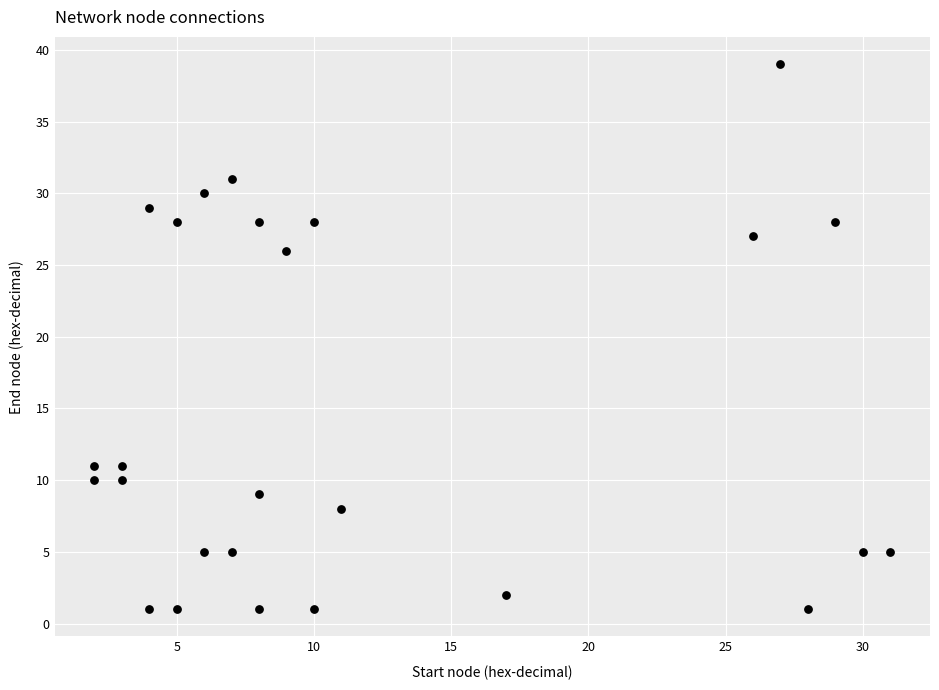

What Y value in the scatter plot is closest to 20?

26